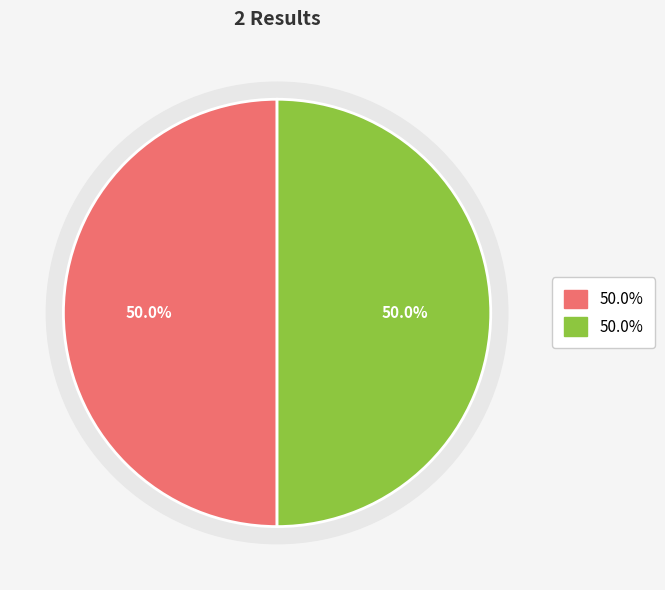

What is the smallest slice in the pie chart?

1